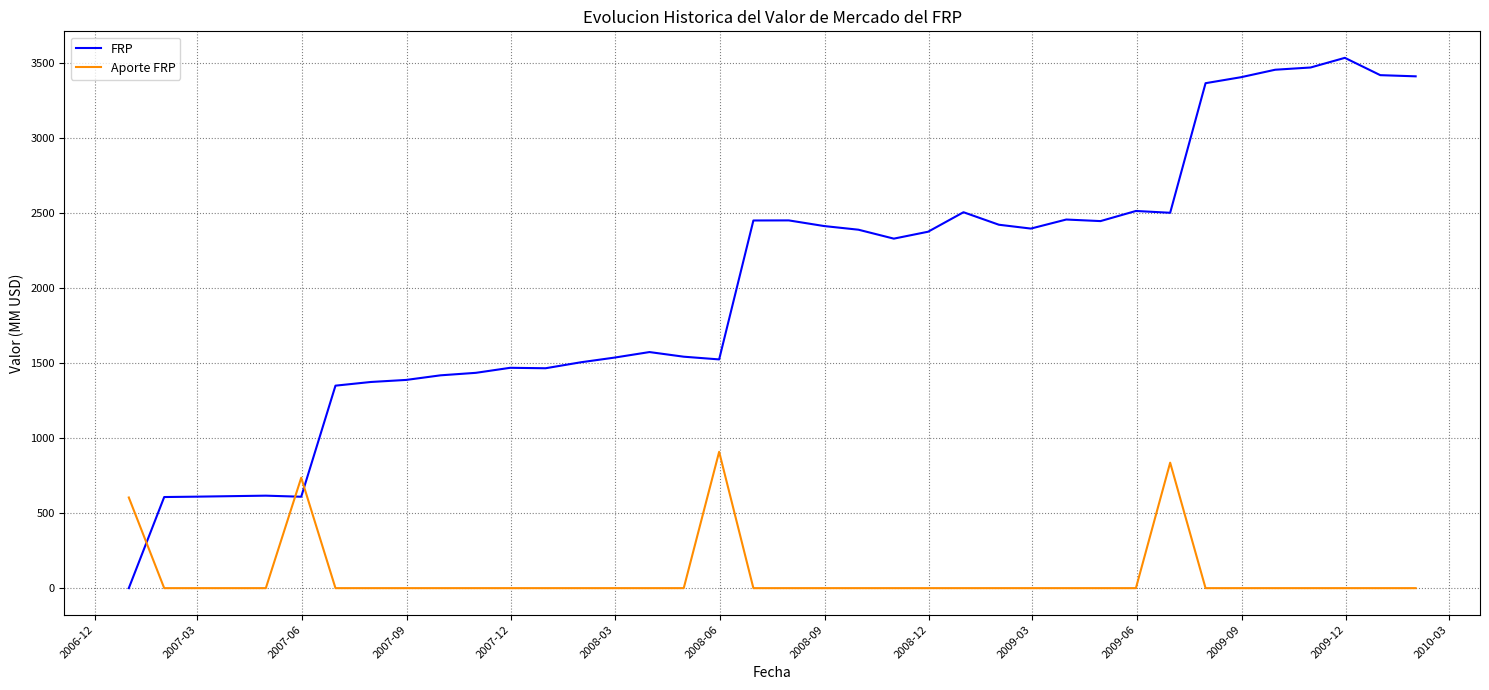

How many values in the FRP series exceed 2376?

19